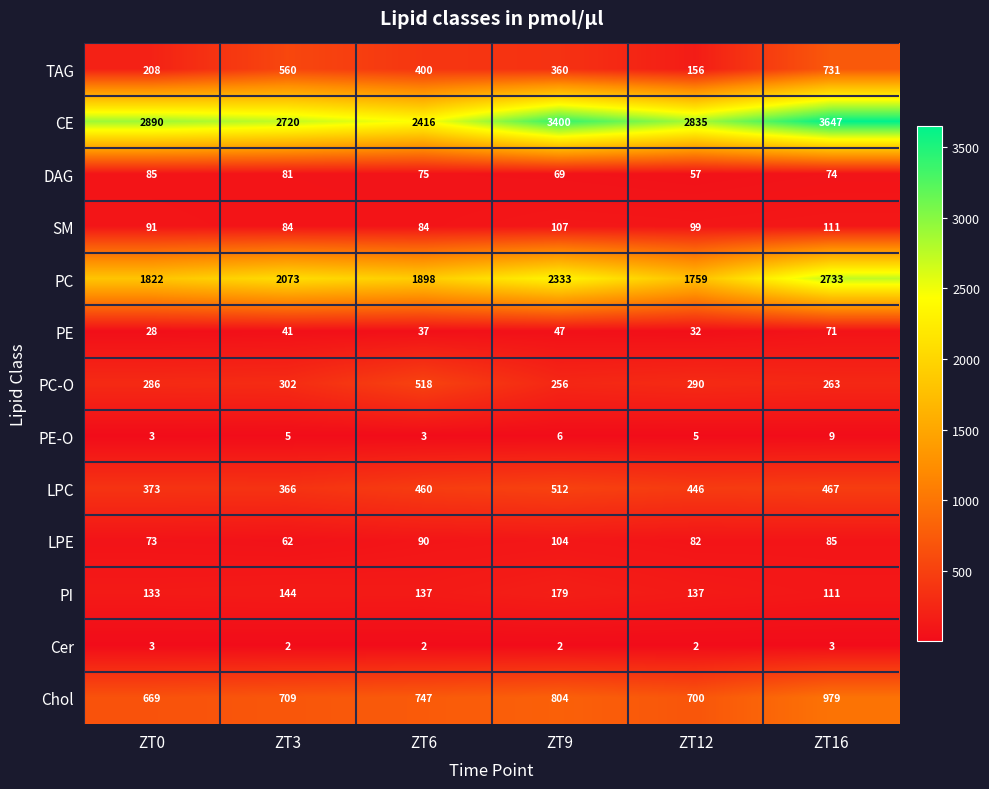

Is it true that PI equals 231 at ZT6?

False